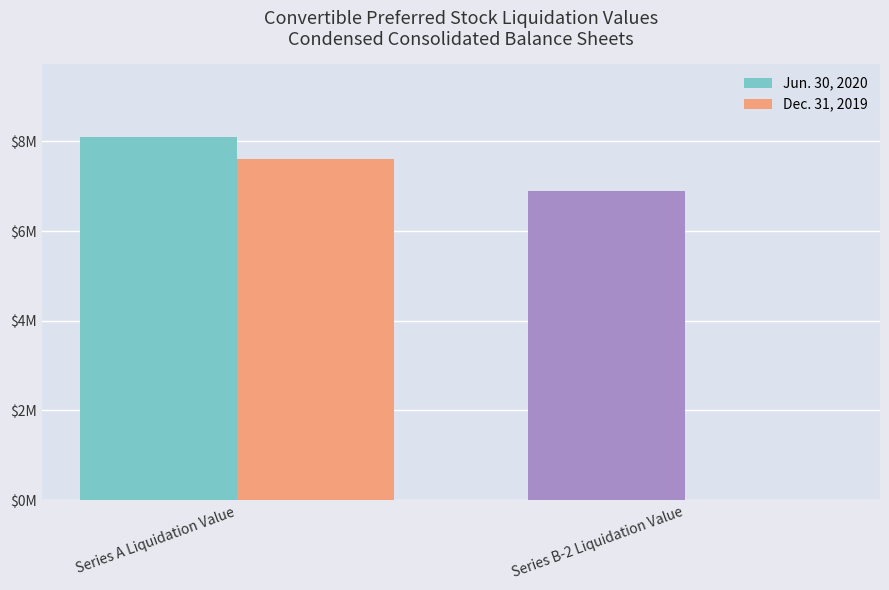

At which label is Jun. 30, 2020 closest to 7500000?

Series A Liquidation Value